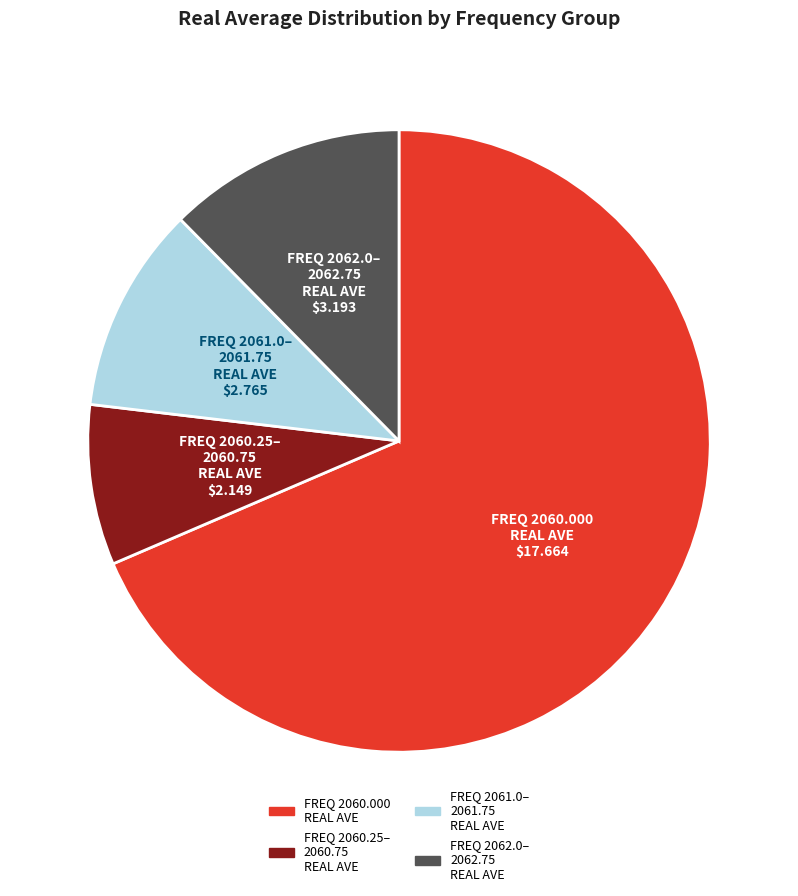

Is there any slice that represents more than half of the pie?

Yes